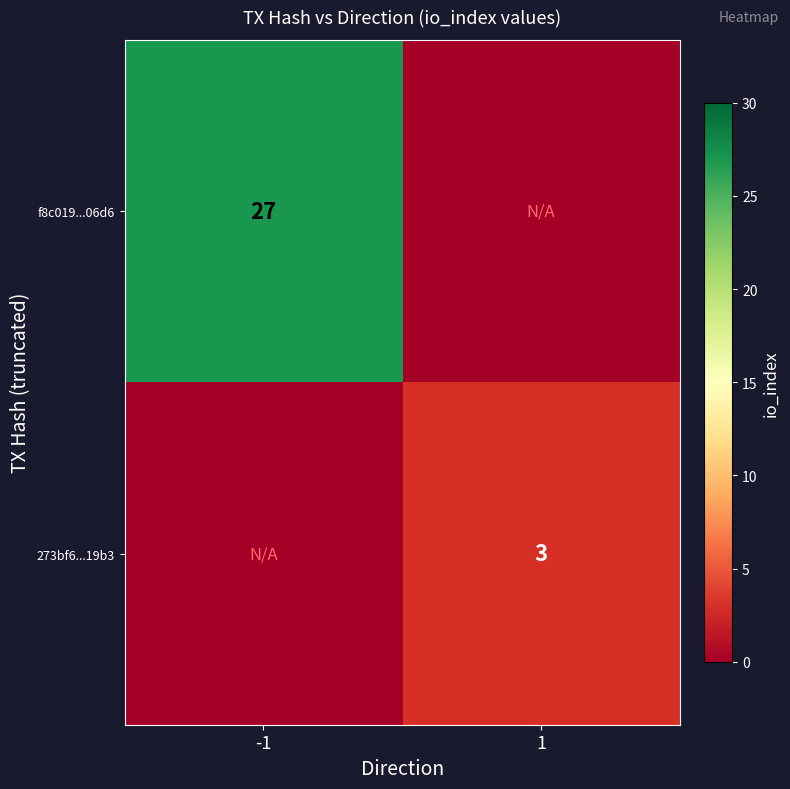

The f8c019...06d6 series shows 38 at -1. True or false?

False